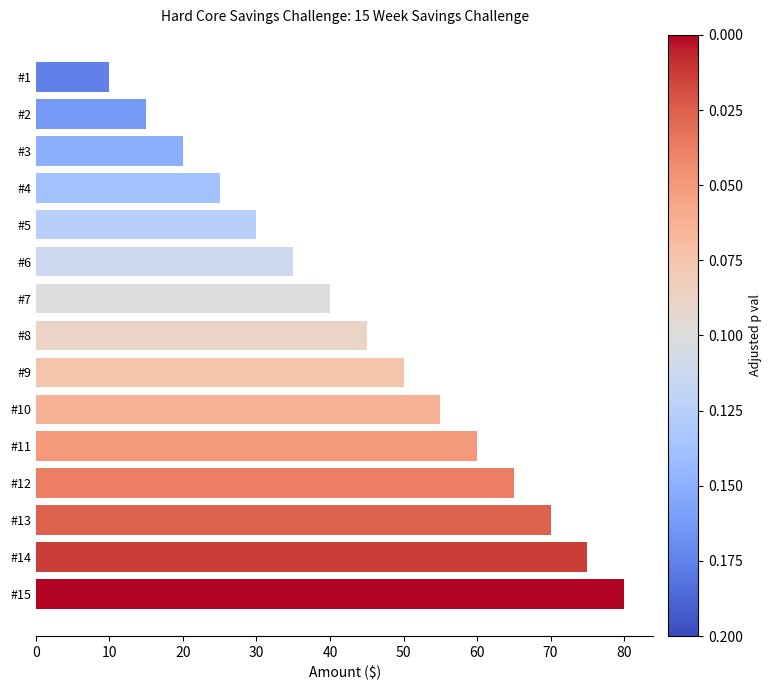

List the labels in order of value, smallest first.

#1, #2, #3, #4, #5, #6, #7, #8, #9, #10, #11, #12, #13, #14, #15